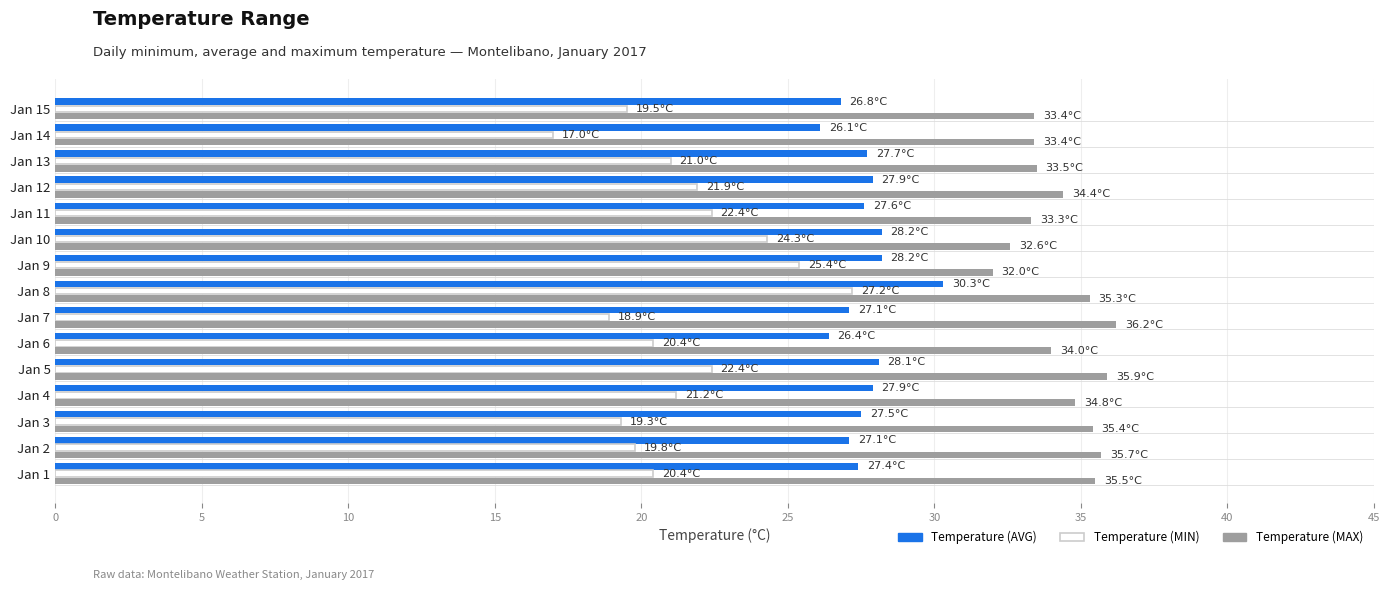

What is the maximum value for Temperature (MAX)?

36.2